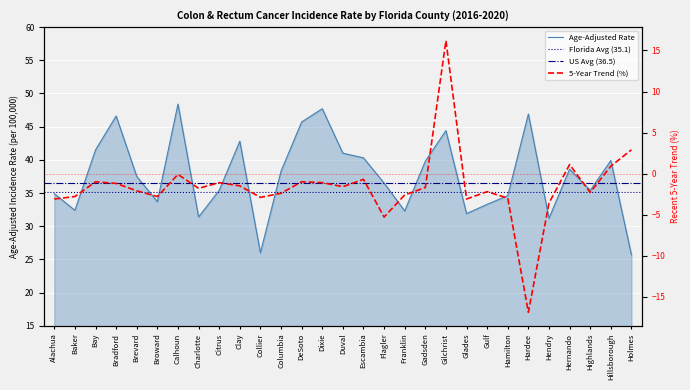

Does the chart display data point markers on the line(s)?

No